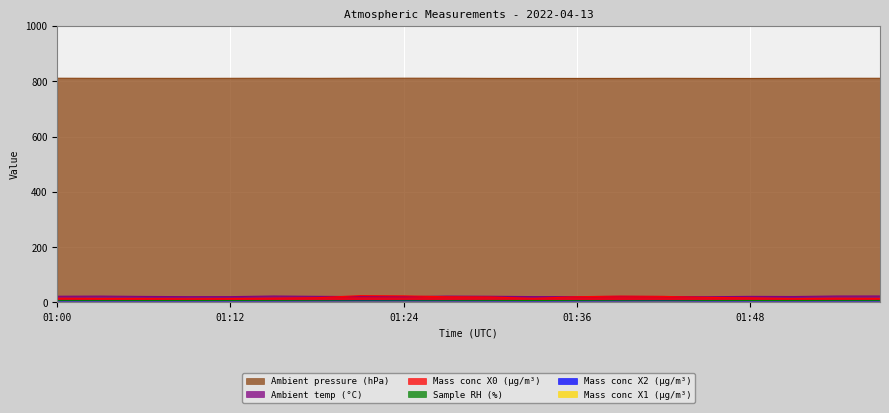

What is the difference between the highest and lowest values at 01:00?

810.1